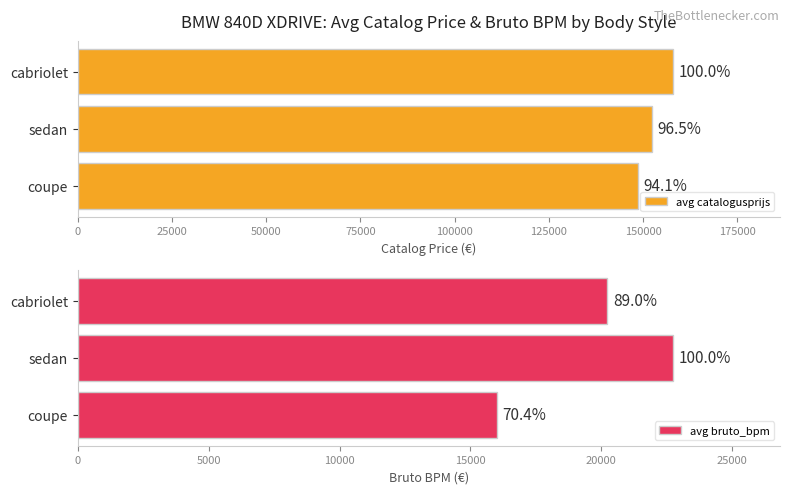

Reading left to right, what are all the values shown in this chart?

avg catalogusprijs: 148534	152319	157907
avg bruto_bpm: 15998	22736	20230